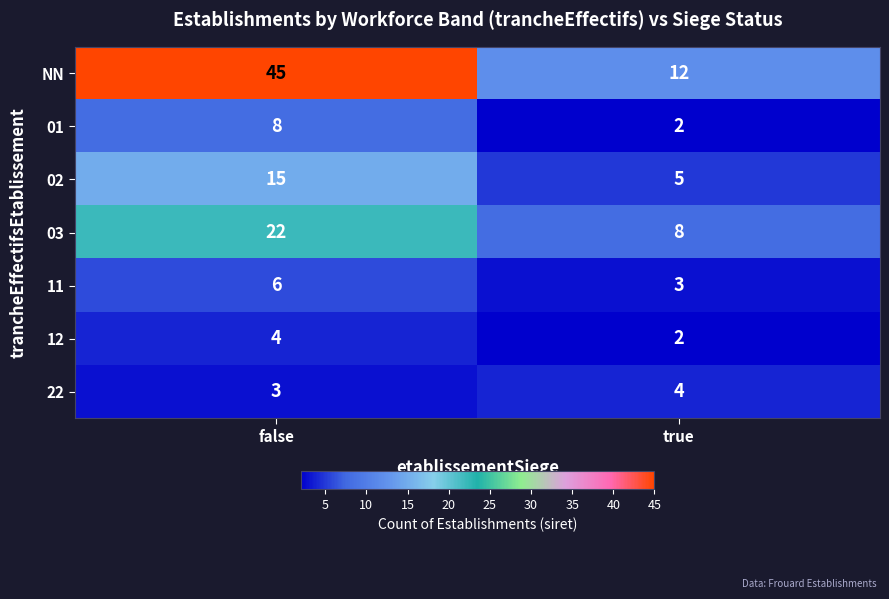

The 22 series shows 3 at false. True or false?

True